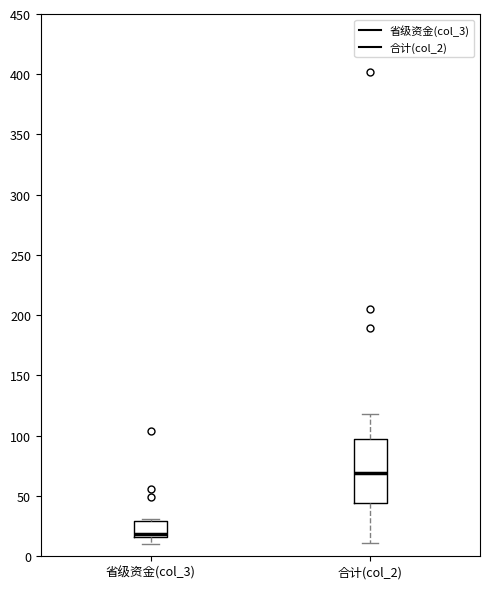

Reading left to right, transcribe this box plot: for each box, give where its median line is, the range the box spans, and where its two whiskers end, as read against the y-axis. The values are not printed on the chart, so give them approximately, as read against the axis.

省级资金(col_3): median 20, box 15 to 30, whiskers 10 to 30 (just above the box's upper edge)
合计(col_2): median 70, box 45 to 95, whiskers 10 to 120